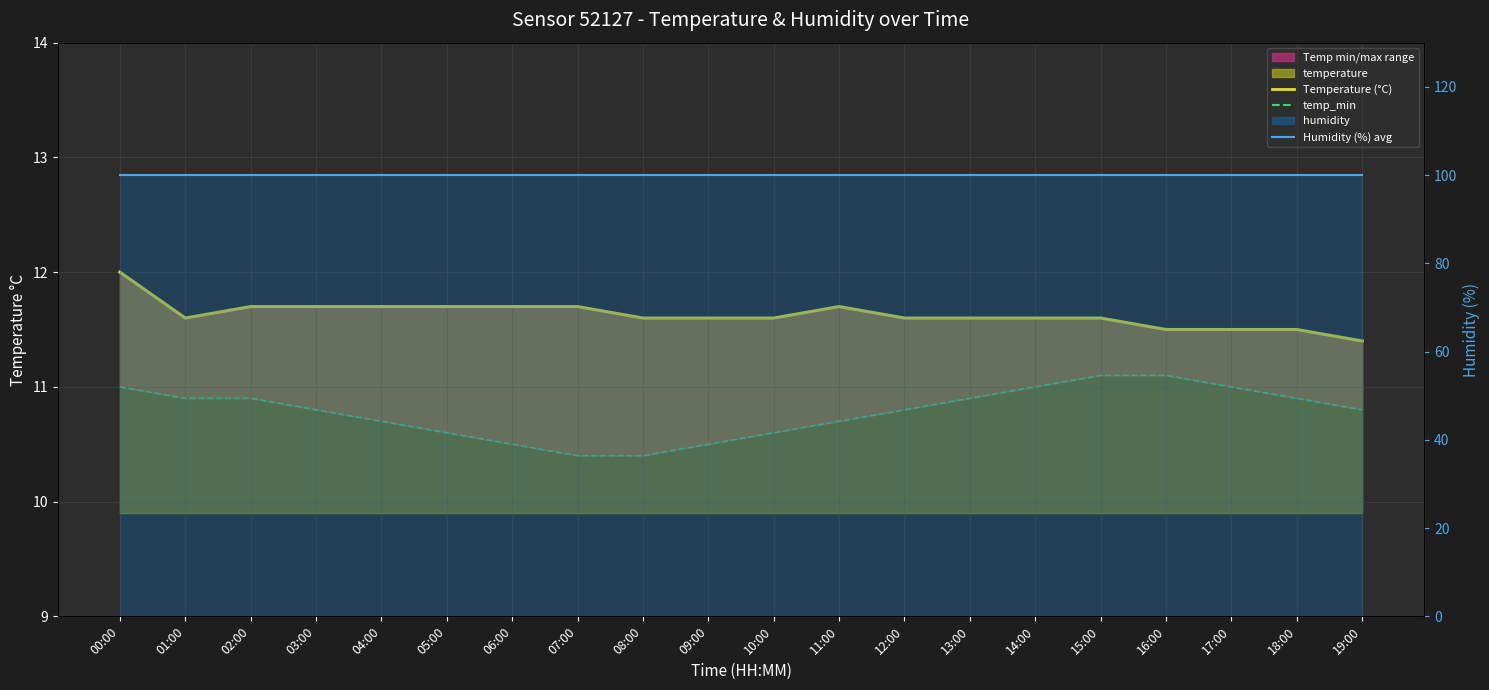

Reading left to right, extract all data points from this chart.

Temperature (°C): 12.0	11.6	11.7	11.7	11.7	11.7	11.7	11.7	11.6	11.6	11.6	11.7	11.6	11.6	11.6	11.6	11.5	11.5	11.5	11.4
temp_min: 11.0	10.9	10.9	10.8	10.7	10.6	10.5	10.4	10.4	10.5	10.6	10.7	10.8	10.9	11.0	11.1	11.1	11.0	10.9	10.8
Humidity (%) avg: 99.9	99.9	99.9	99.9	99.9	99.9	99.9	99.9	99.9	99.9	99.9	99.9	99.9	99.9	99.9	99.9	99.9	99.9	99.9	99.9